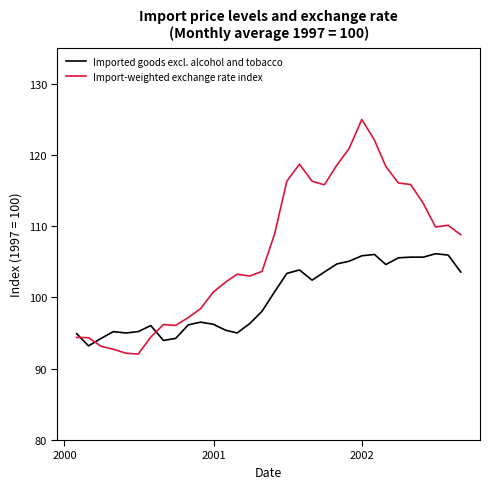

What is the smallest value displayed?

92.1